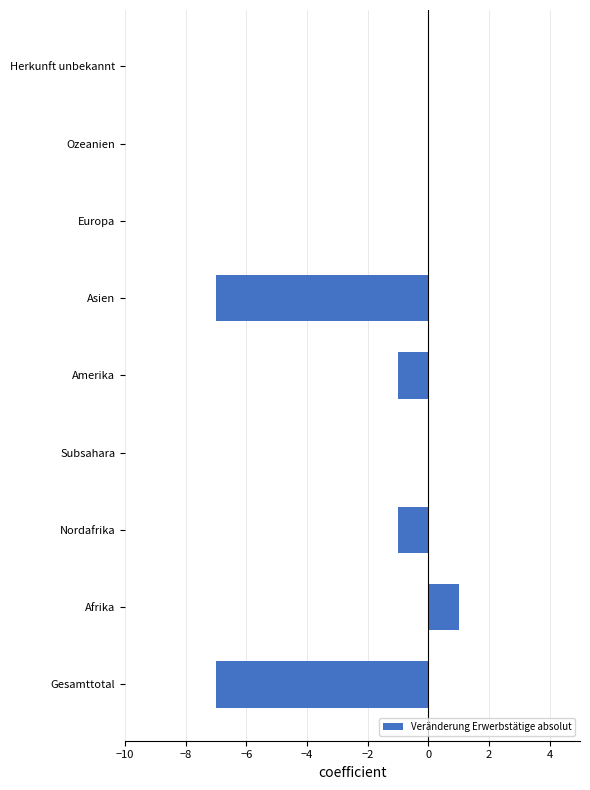

Is it true that the value at Herkunft unbekannt is -4?

False